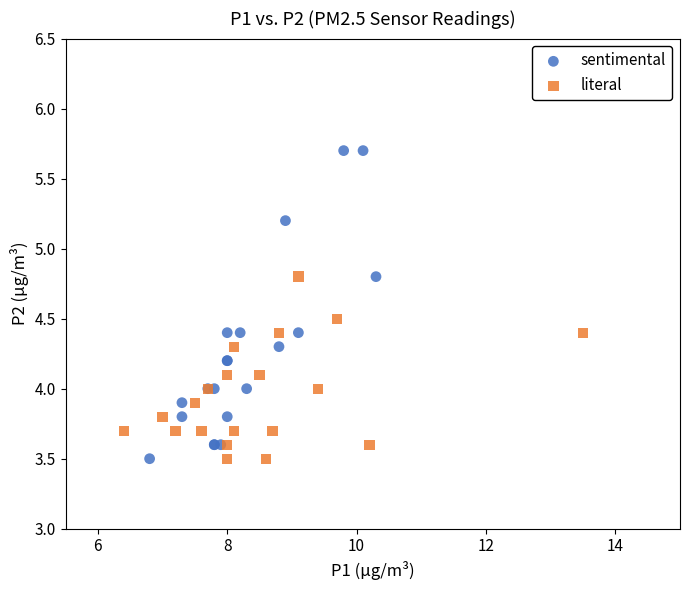

Which series has the largest Y range (max minus min)?

sentimental